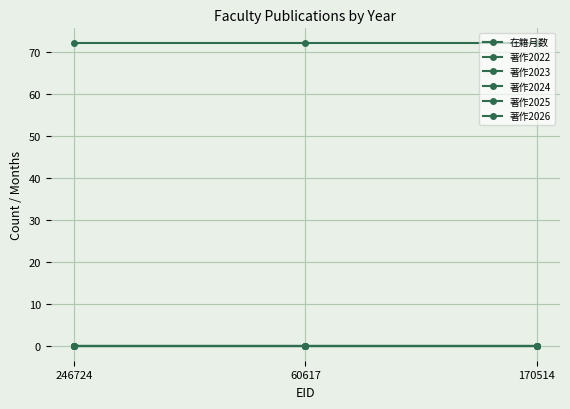

Does the chart display data point markers on the line(s)?

Yes